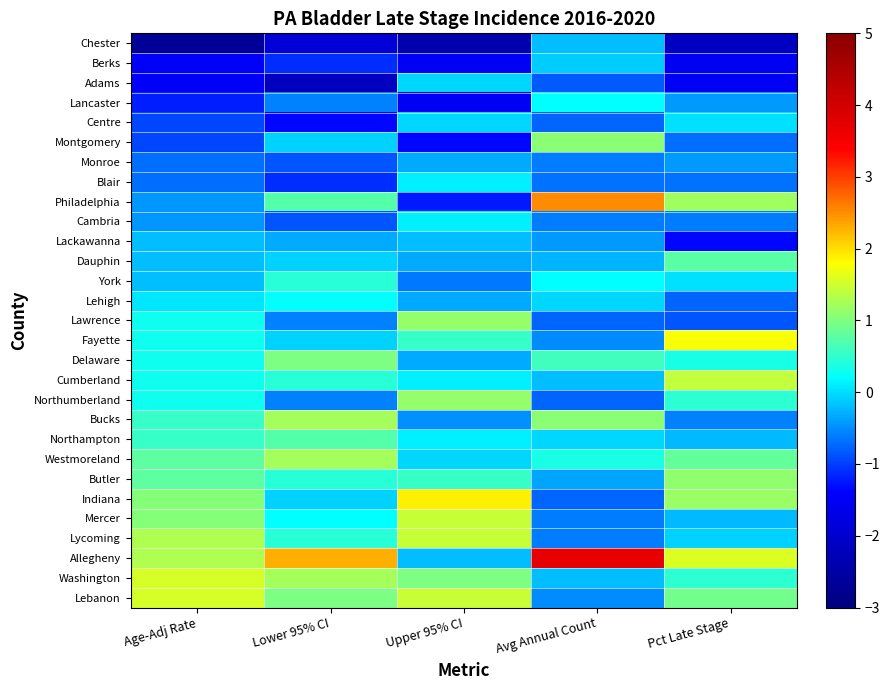

Reading left to right, extract all data points from this chart.

Chester: Age-Adj Rate=-2.7	Lower 95% CI=-1.9	Upper 95% CI=-2.4	Avg Annual Count=-0.2	Pct Late Stage=-2.2
Berks: Age-Adj Rate=-1.5	Lower 95% CI=-1.1	Upper 95% CI=-1.5	Avg Annual Count=-0.1	Pct Late Stage=-1.6
Adams: Age-Adj Rate=-1.5	Lower 95% CI=-2.2	Upper 95% CI=-0.0	Avg Annual Count=-0.8	Pct Late Stage=-1.5
Lancaster: Age-Adj Rate=-1.2	Lower 95% CI=-0.6	Upper 95% CI=-1.5	Avg Annual Count=0.2	Pct Late Stage=-0.4
Centre: Age-Adj Rate=-1.0	Lower 95% CI=-1.4	Upper 95% CI=-0.0	Avg Annual Count=-0.8	Pct Late Stage=0.0
Montgomery: Age-Adj Rate=-1.0	Lower 95% CI=-0.1	Upper 95% CI=-1.4	Avg Annual Count=1.1	Pct Late Stage=-0.7
Monroe: Age-Adj Rate=-0.7	Lower 95% CI=-0.8	Upper 95% CI=-0.3	Avg Annual Count=-0.6	Pct Late Stage=-0.4
Blair: Age-Adj Rate=-0.7	Lower 95% CI=-1.1	Upper 95% CI=0.1	Avg Annual Count=-0.7	Pct Late Stage=-0.7
Philadelphia: Age-Adj Rate=-0.5	Lower 95% CI=0.7	Upper 95% CI=-1.2	Avg Annual Count=2.5	Pct Late Stage=1.2
Cambria: Age-Adj Rate=-0.5	Lower 95% CI=-0.8	Upper 95% CI=0.1	Avg Annual Count=-0.6	Pct Late Stage=-0.6
Lackawanna: Age-Adj Rate=-0.2	Lower 95% CI=-0.3	Upper 95% CI=-0.2	Avg Annual Count=-0.4	Pct Late Stage=-1.4
Dauphin: Age-Adj Rate=-0.2	Lower 95% CI=-0.1	Upper 95% CI=-0.3	Avg Annual Count=-0.3	Pct Late Stage=0.8
York: Age-Adj Rate=-0.2	Lower 95% CI=0.5	Upper 95% CI=-0.6	Avg Annual Count=0.2	Pct Late Stage=0.0
Lehigh: Age-Adj Rate=0.0	Lower 95% CI=0.2	Upper 95% CI=-0.3	Avg Annual Count=-0.0	Pct Late Stage=-0.8
Lawrence: Age-Adj Rate=0.3	Lower 95% CI=-0.6	Upper 95% CI=1.1	Avg Annual Count=-0.8	Pct Late Stage=-0.9
Fayette: Age-Adj Rate=0.3	Lower 95% CI=-0.1	Upper 95% CI=0.6	Avg Annual Count=-0.5	Pct Late Stage=1.8
Delaware: Age-Adj Rate=0.3	Lower 95% CI=1.0	Upper 95% CI=-0.3	Avg Annual Count=0.6	Pct Late Stage=0.4
Cumberland: Age-Adj Rate=0.3	Lower 95% CI=0.5	Upper 95% CI=0.1	Avg Annual Count=-0.2	Pct Late Stage=1.4
Northumberland: Age-Adj Rate=0.3	Lower 95% CI=-0.6	Upper 95% CI=1.1	Avg Annual Count=-0.8	Pct Late Stage=0.5
Bucks: Age-Adj Rate=0.5	Lower 95% CI=1.2	Upper 95% CI=-0.5	Avg Annual Count=1.1	Pct Late Stage=-0.6
Northampton: Age-Adj Rate=0.5	Lower 95% CI=0.7	Upper 95% CI=0.1	Avg Annual Count=-0.0	Pct Late Stage=-0.2
Westmoreland: Age-Adj Rate=0.8	Lower 95% CI=1.2	Upper 95% CI=-0.0	Avg Annual Count=0.4	Pct Late Stage=0.8
Butler: Age-Adj Rate=0.8	Lower 95% CI=0.5	Upper 95% CI=0.6	Avg Annual Count=-0.4	Pct Late Stage=1.1
Indiana: Age-Adj Rate=1.0	Lower 95% CI=-0.1	Upper 95% CI=1.9	Avg Annual Count=-0.8	Pct Late Stage=1.2
Mercer: Age-Adj Rate=1.0	Lower 95% CI=0.2	Upper 95% CI=1.4	Avg Annual Count=-0.6	Pct Late Stage=-0.2
Lycoming: Age-Adj Rate=1.3	Lower 95% CI=0.5	Upper 95% CI=1.4	Avg Annual Count=-0.6	Pct Late Stage=-0.1
Allegheny: Age-Adj Rate=1.3	Lower 95% CI=2.3	Upper 95% CI=-0.2	Avg Annual Count=3.7	Pct Late Stage=1.6
Washington: Age-Adj Rate=1.5	Lower 95% CI=1.2	Upper 95% CI=1.0	Avg Annual Count=-0.2	Pct Late Stage=0.5
Lebanon: Age-Adj Rate=1.5	Lower 95% CI=1.0	Upper 95% CI=1.4	Avg Annual Count=-0.5	Pct Late Stage=0.9